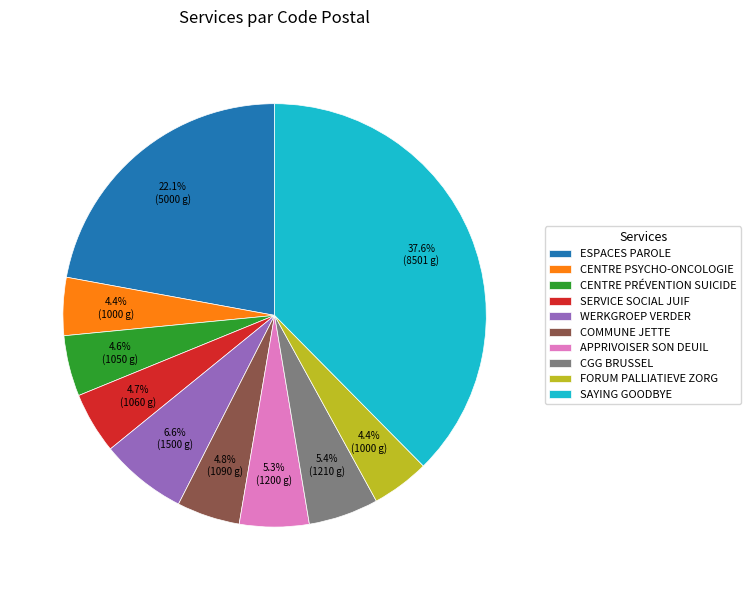

What is the ratio of the value at ESPACES PAROLE to the value at SERVICE SOCIAL JUIF?

4.7